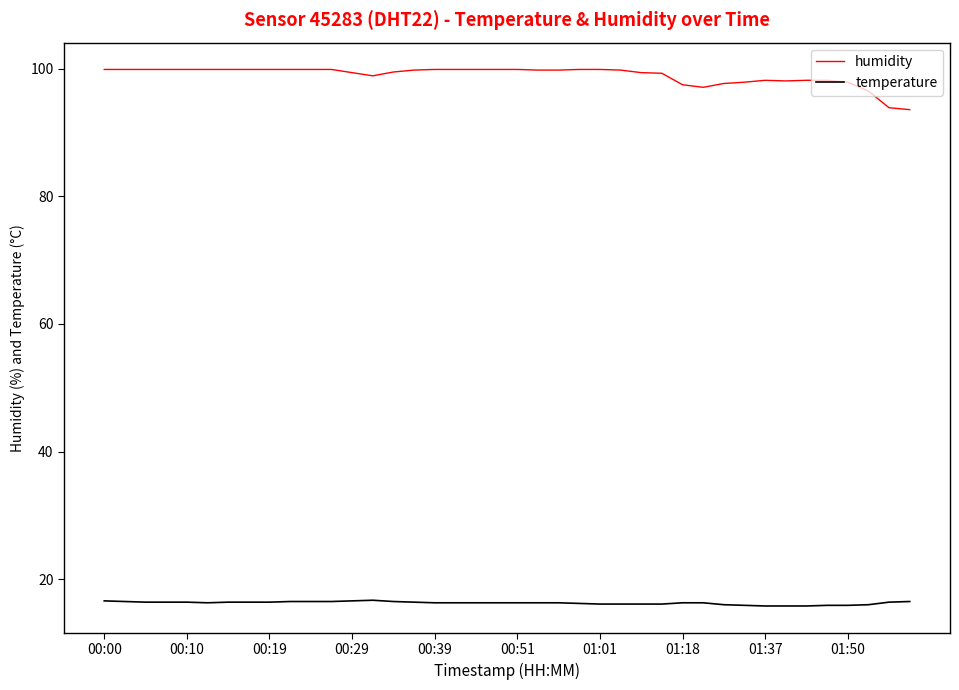

What is the difference between the maximum and second lowest values in the humidity series?

6.0